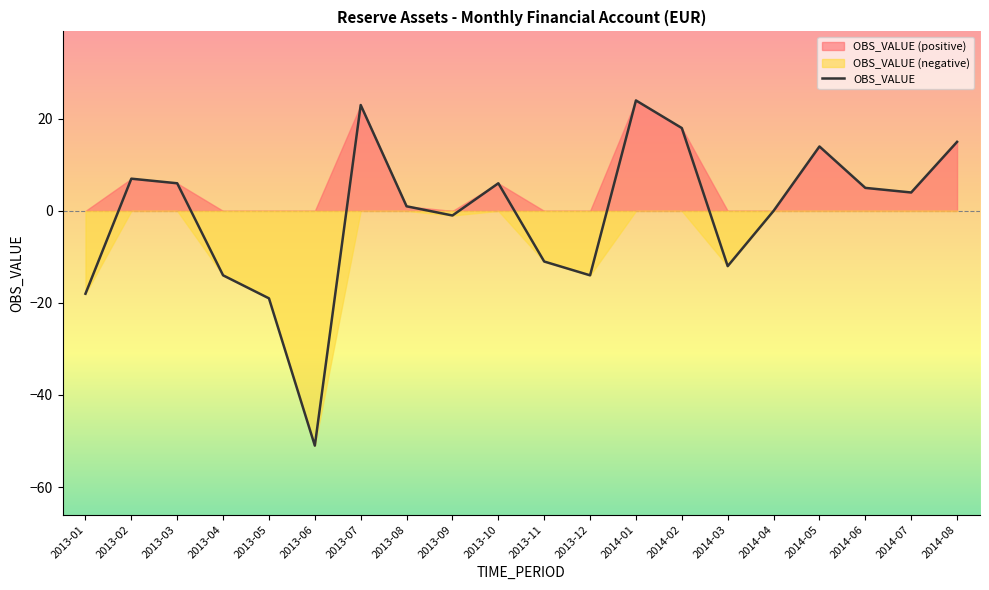

How many points are higher than both their immediate neighbors (excluding endpoints)?

5